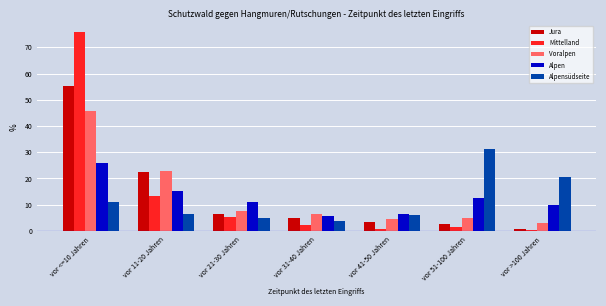

Rank the series by their maximum value, from lowest to highest.

Alpen, Alpensüdseite, Voralpen, Jura, Mittelland